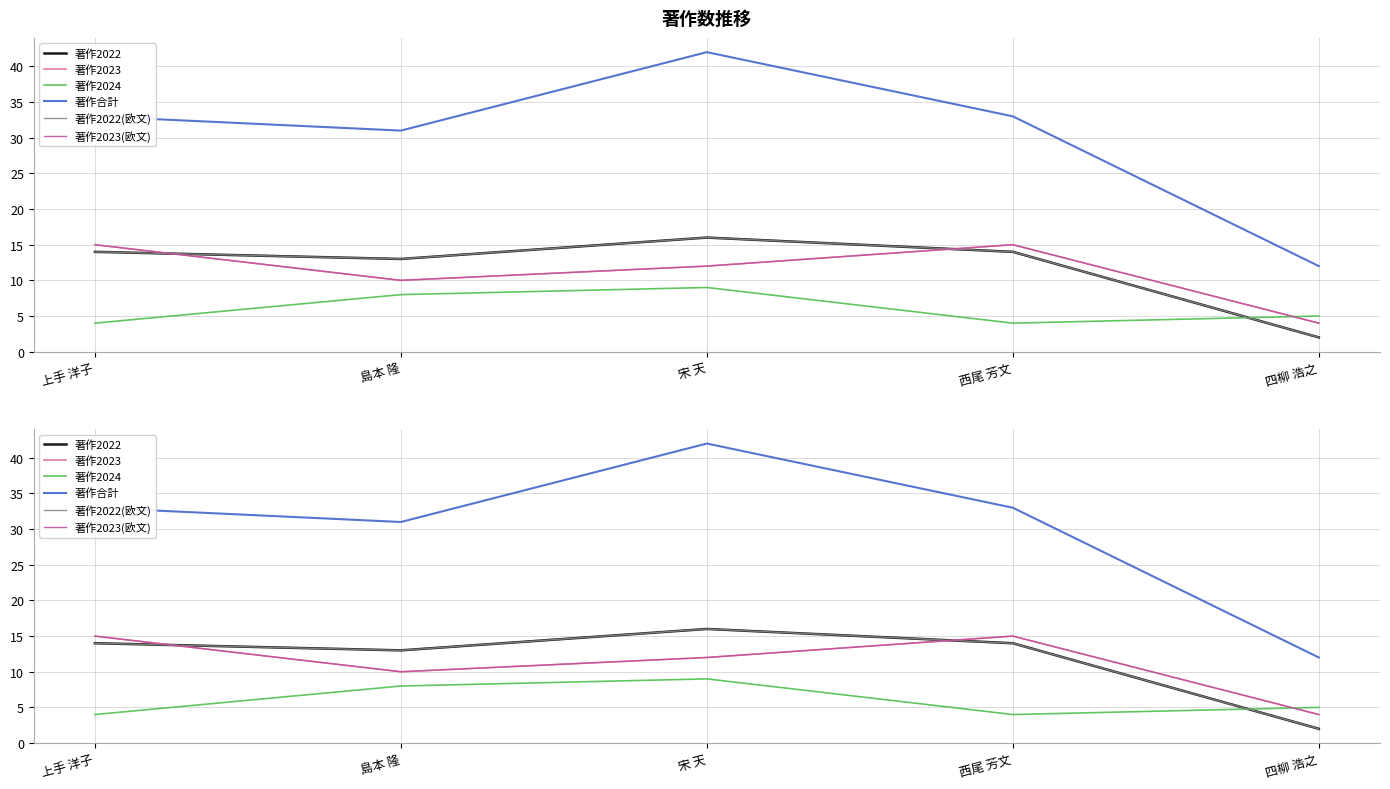

Which category has the lowest value across all series?

四柳 浩之